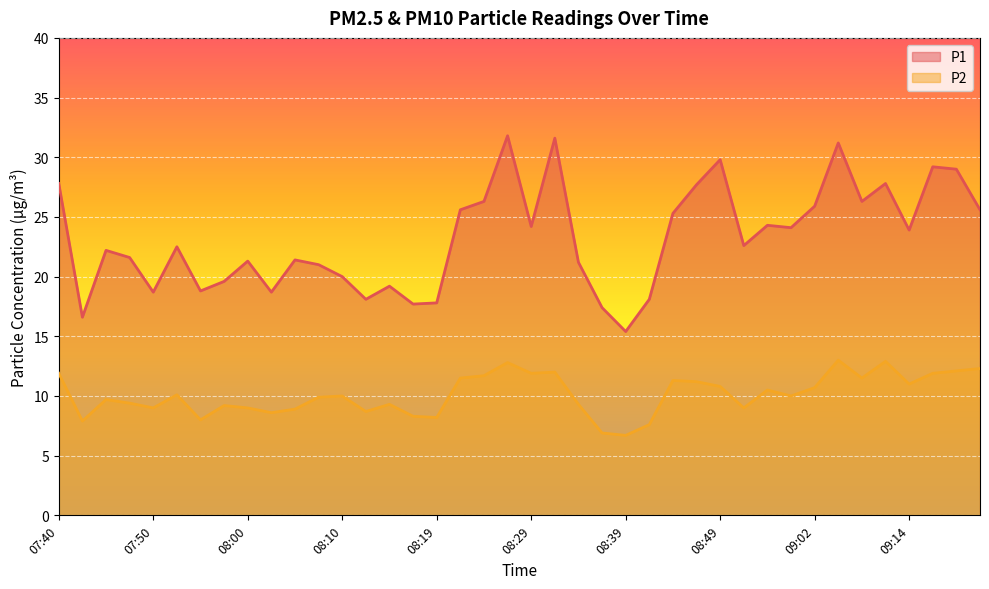

True or false: P2 and P1 cross at least once.

False